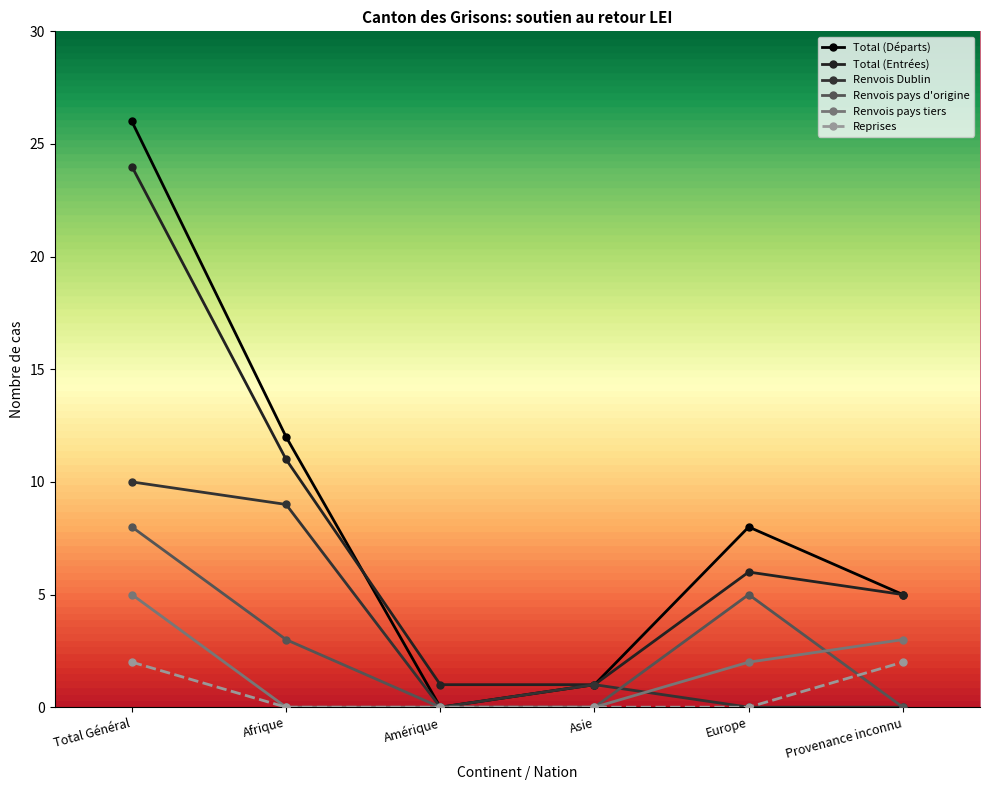

Is the value of Total (Départs) at Provenance inconnu greater than the value of Renvois pays d'origine at Asie?

Yes